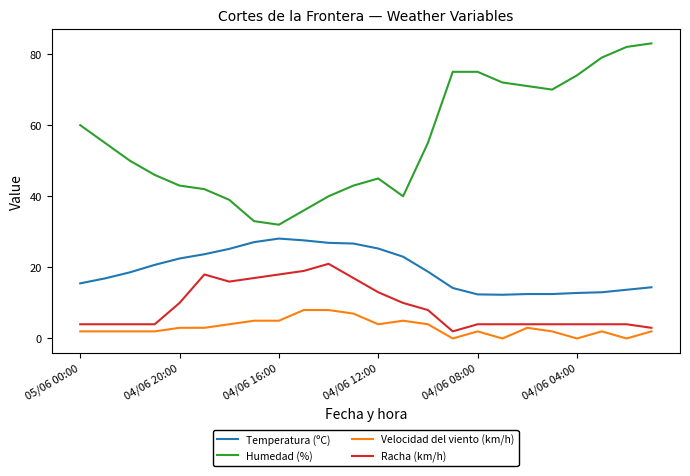

Rank the series by their maximum value, from lowest to highest.

Velocidad del viento (km/h), Racha (km/h), Temperatura (ºC), Humedad (%)